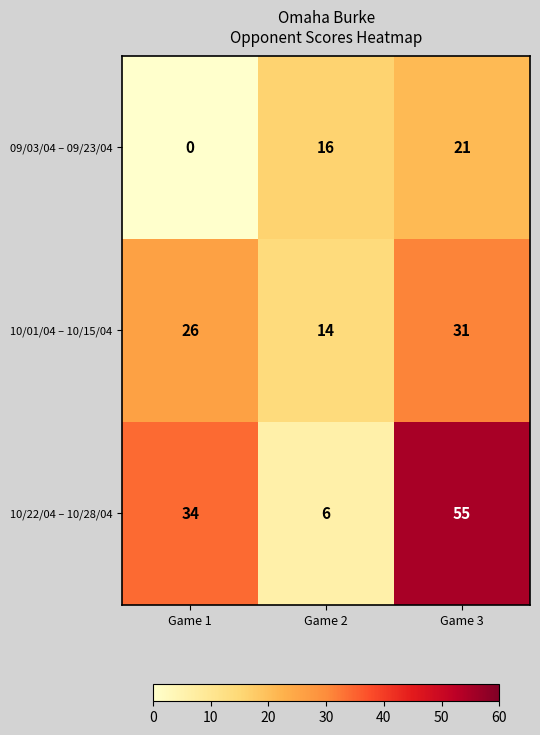

Rank the series at Game 1 from highest to lowest value.

10/22/04 – 10/28/04, 10/01/04 – 10/15/04, 09/03/04 – 09/23/04